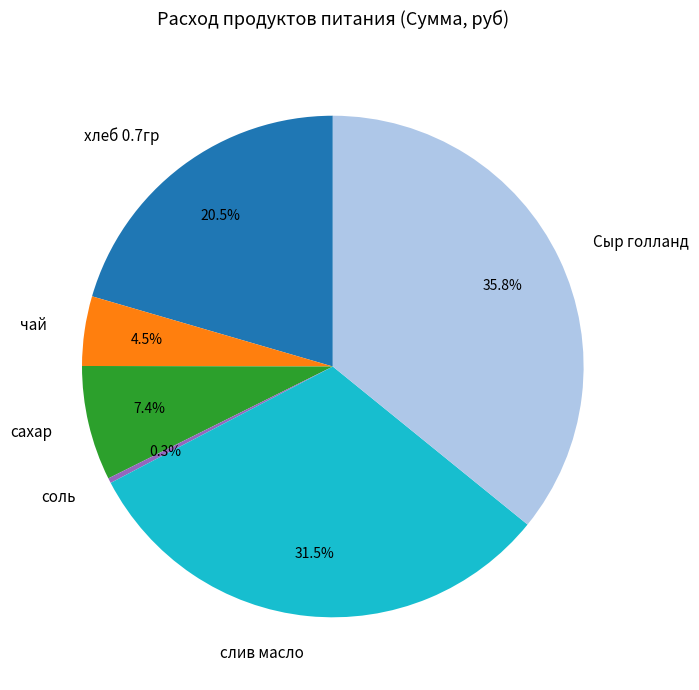

Rank the categories by value from highest to lowest.

Сыр голланд, слив масло, хлеб 0.7гр, сахар, чай, соль